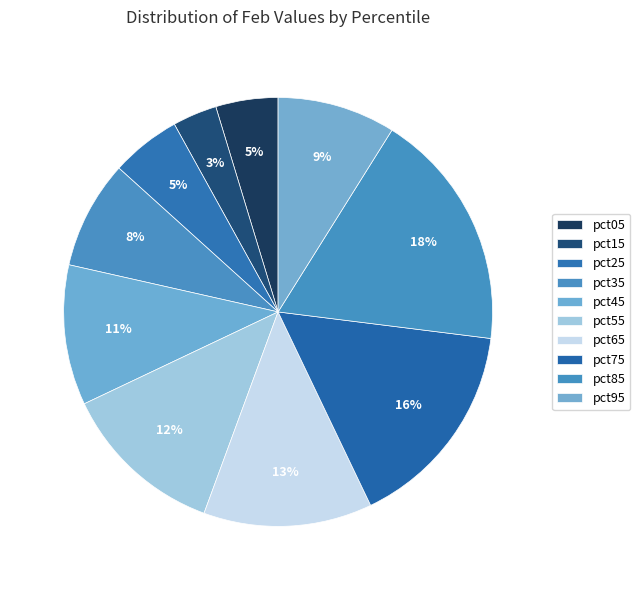

How many segments does this pie chart have?

10